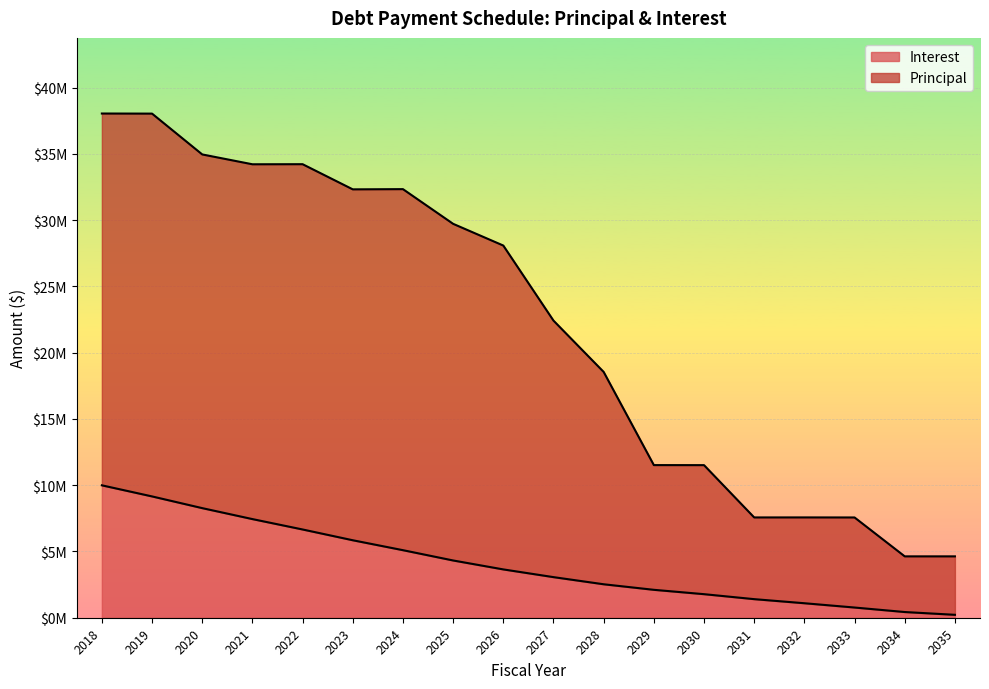

Reading left to right, extract all data points from this chart.

Principal: 38042533.5	38035269.0	34955661.5	34213108.0	34219454.0	32321206.0	32337257.5	29720411.5	28081069.5	22418665.5	18545443.0	11516695.0	11513074.5	7567250.0	7569000.0	7565250.0	4630500.0	4630500.0
Interest: 9990533.5	9153269.0	8269661.5	7443108.0	6659454.0	5846206.0	5097257.5	4320411.5	3646069.5	3063665.5	2525443.0	2106695.0	1778074.5	1402250.0	1094000.0	770250.0	430500.0	220500.0